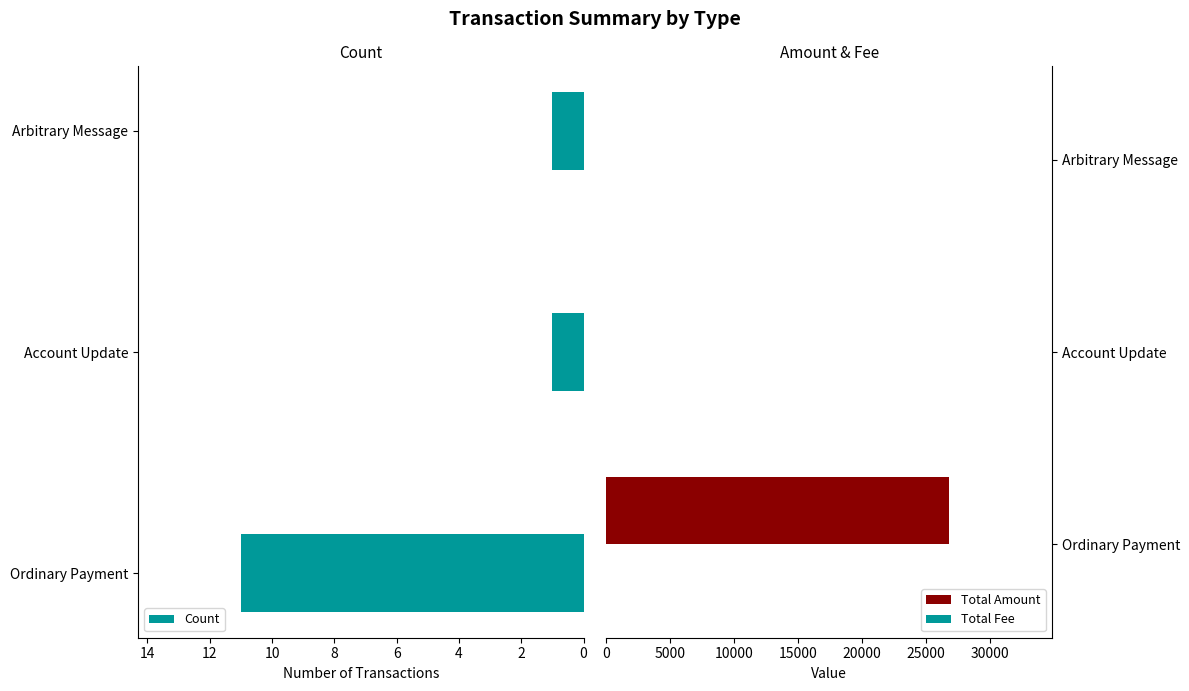

How many values in Total Amount are above zero?

1